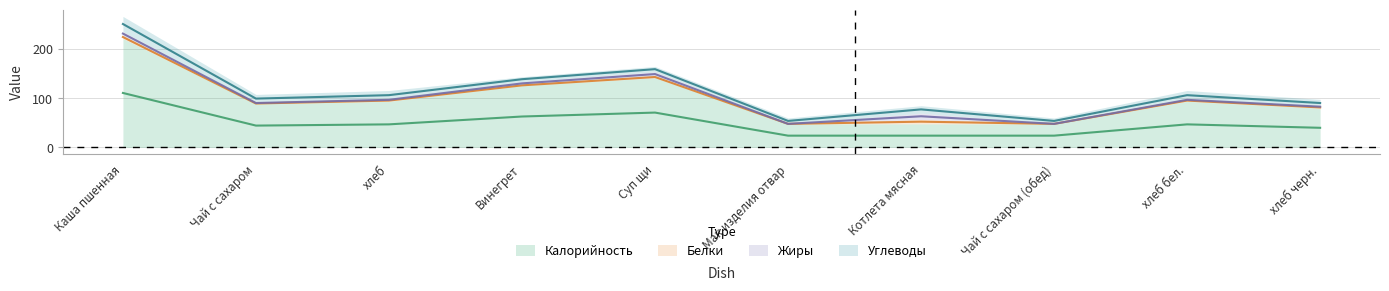

Count the number of categories in the chart.

10